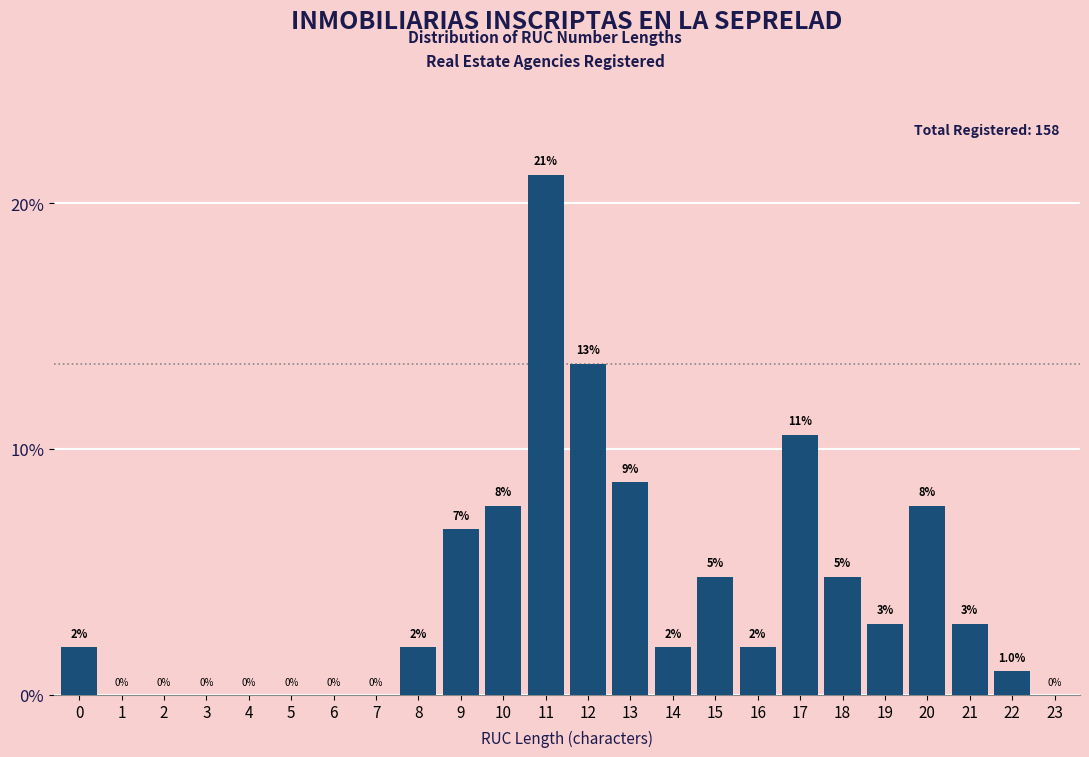

Are the bars horizontal?

No